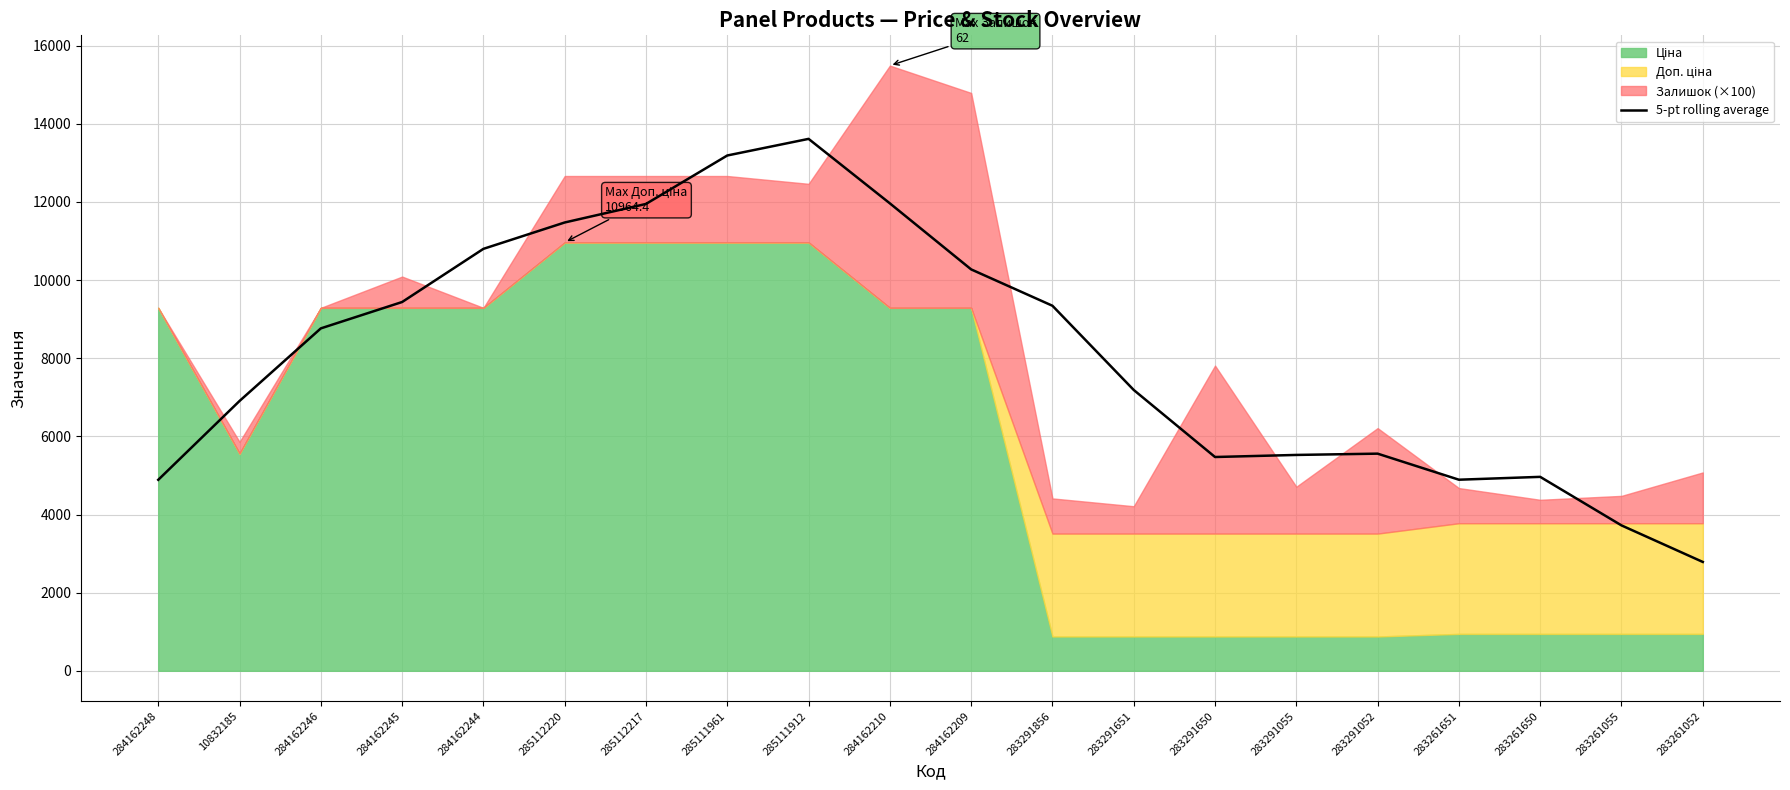

Where is 5-pt rolling average nearest to the value 8200?

284162246